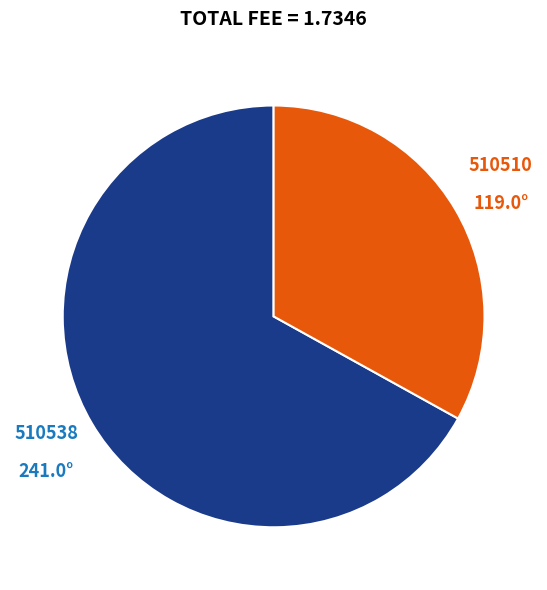

Which slice represents more than half of the pie?

510538